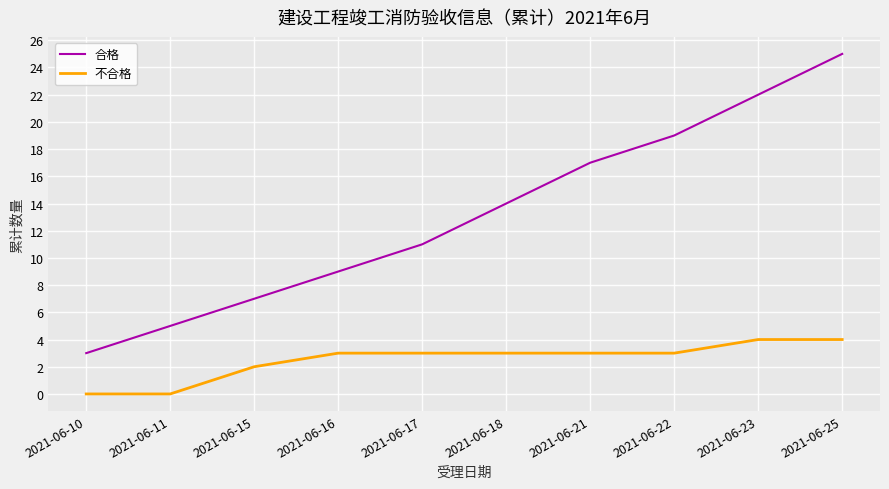

What are all the series names shown in the legend?

合格, 不合格